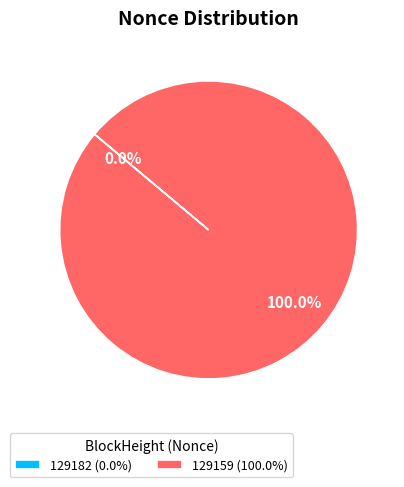

To the nearest percent, what is the average slice percentage?

50%